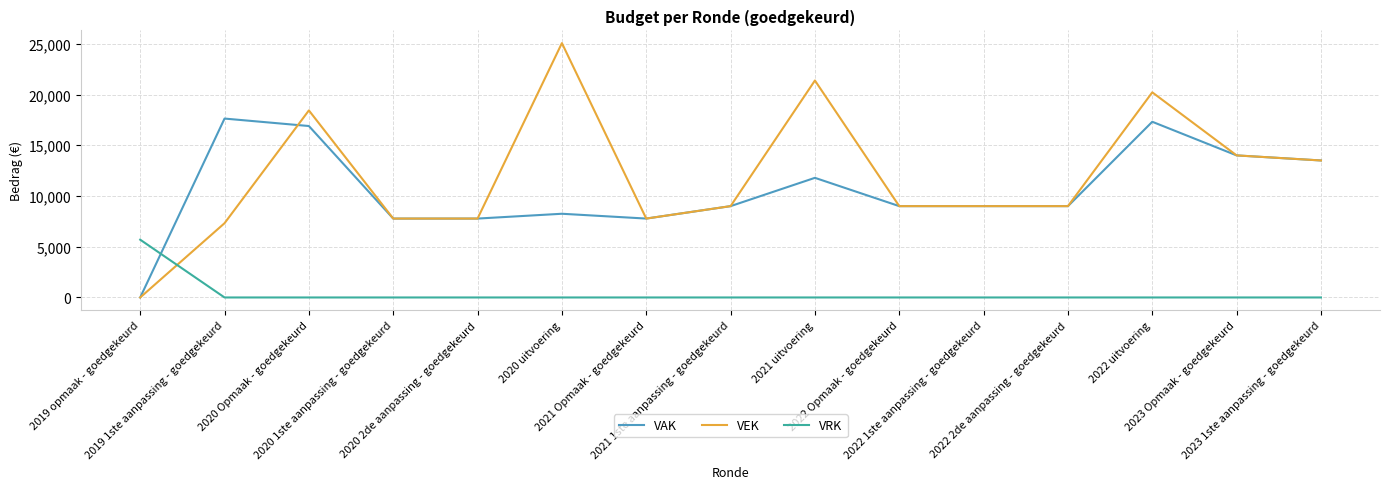

How many categories are shown in the chart?

15